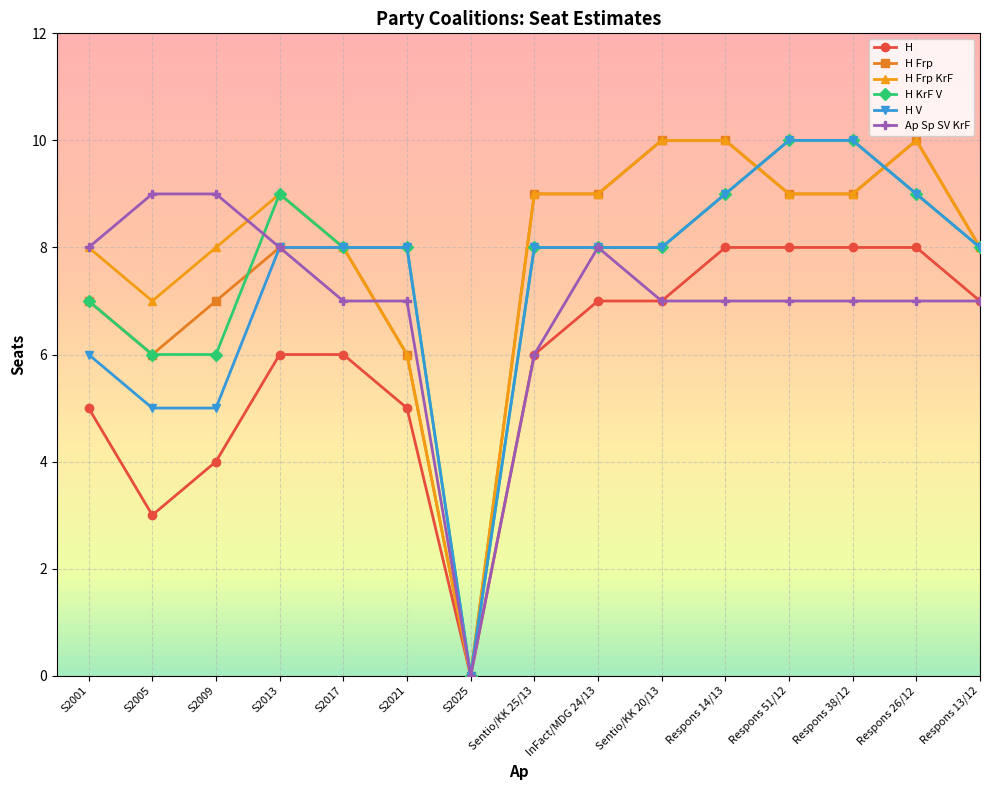

The value of H V at Sentio/KK 20/13 is 4. True or false?

False